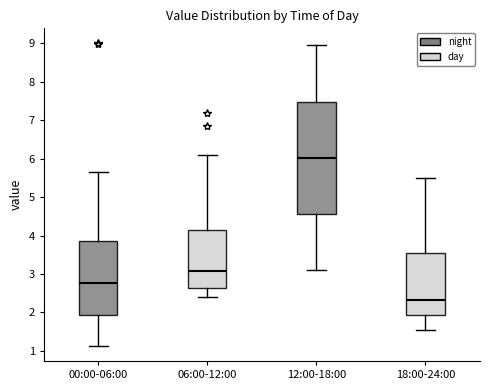

Which box is the tallest, from its lower edge to its upper edge?

12:00-18:00